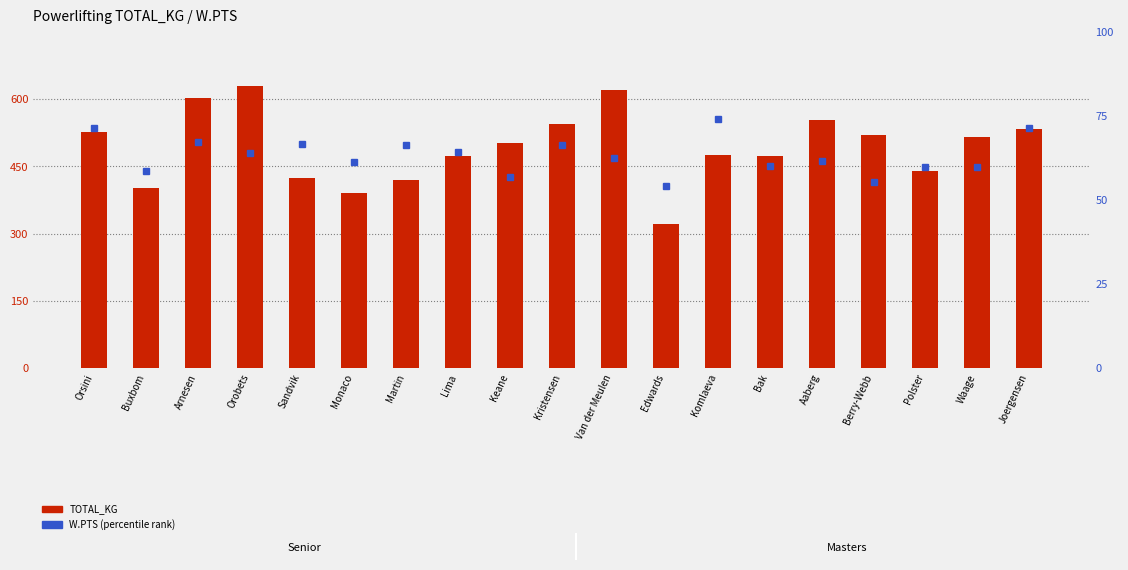

What is the label of the 18th bar from the right?

Buxbom